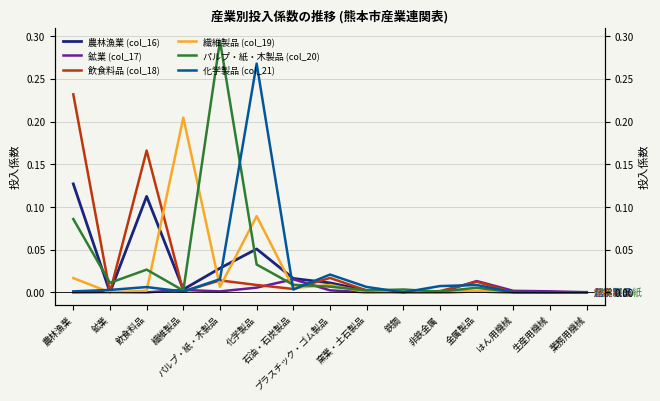

What is the greatest value displayed?

0.3